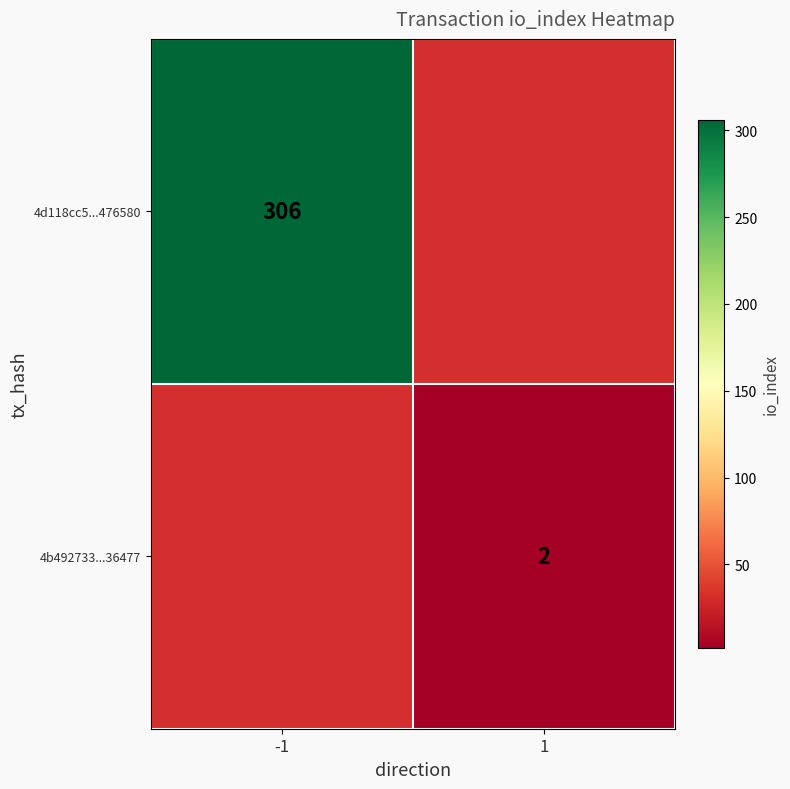

The 4b492733...36477 series shows 2 at 1. True or false?

True